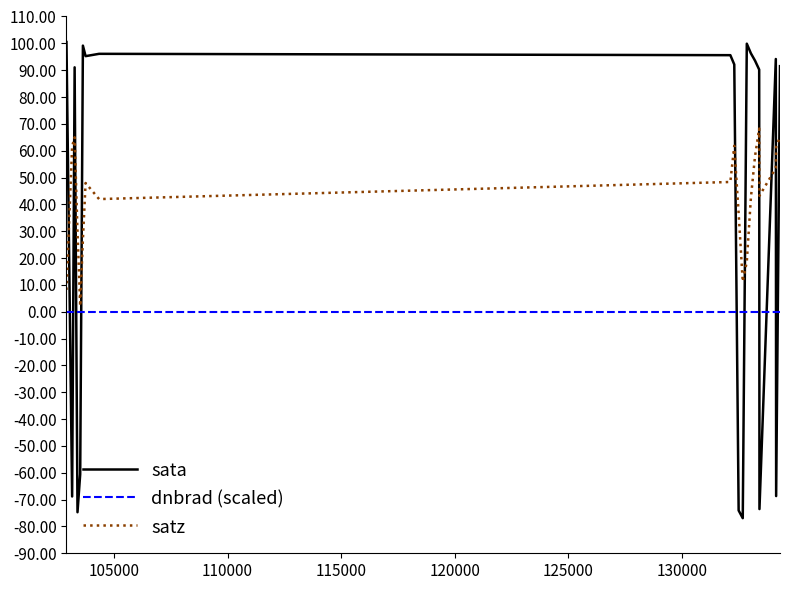

How many interior local peaks does the satz series have?

4